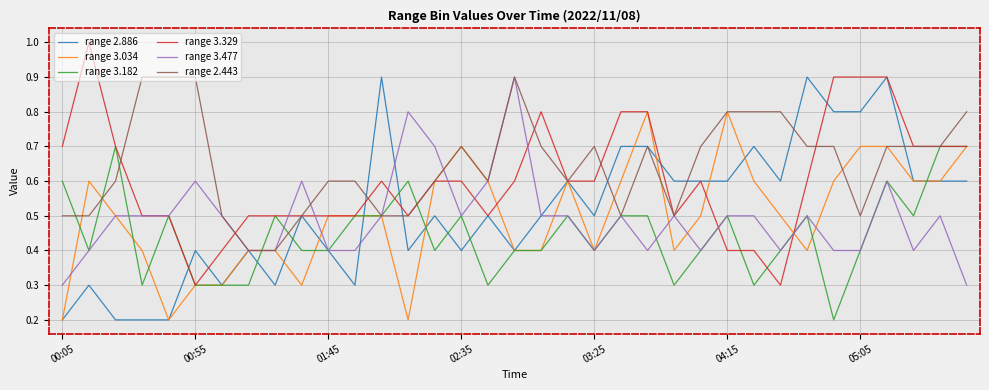

How many range 3.182 values are between 0 and 1?

35